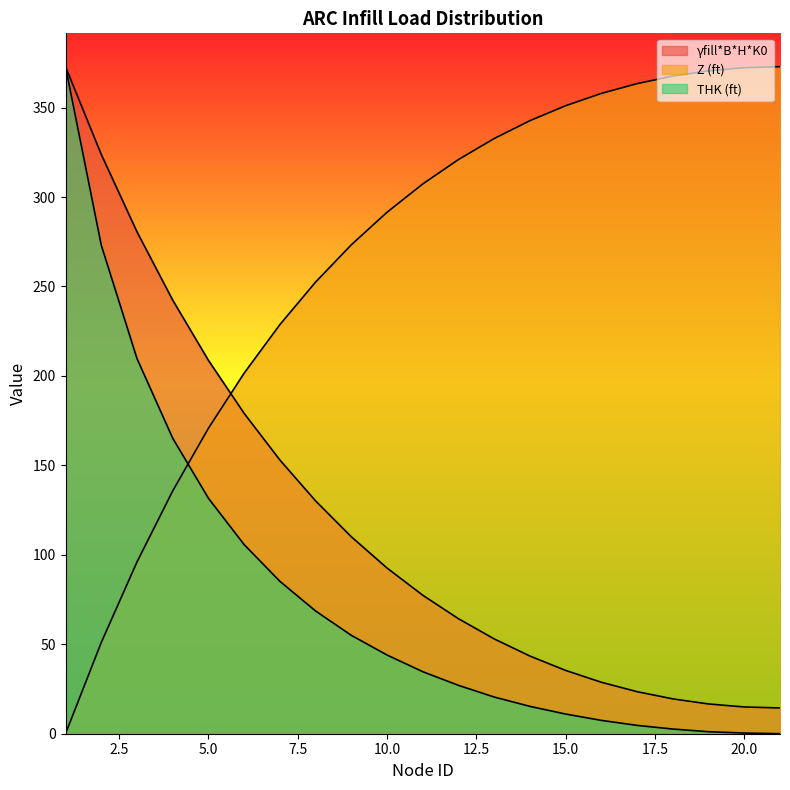

What is the difference between the highest and lowest values at 17?

358.7